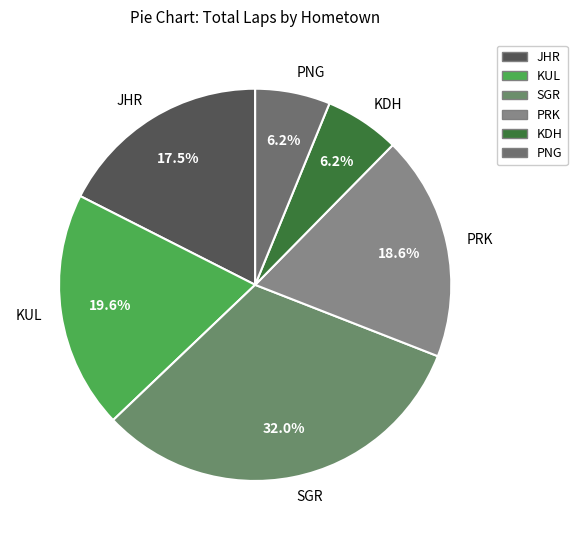

Does SGR account for over 50% of the chart?

No